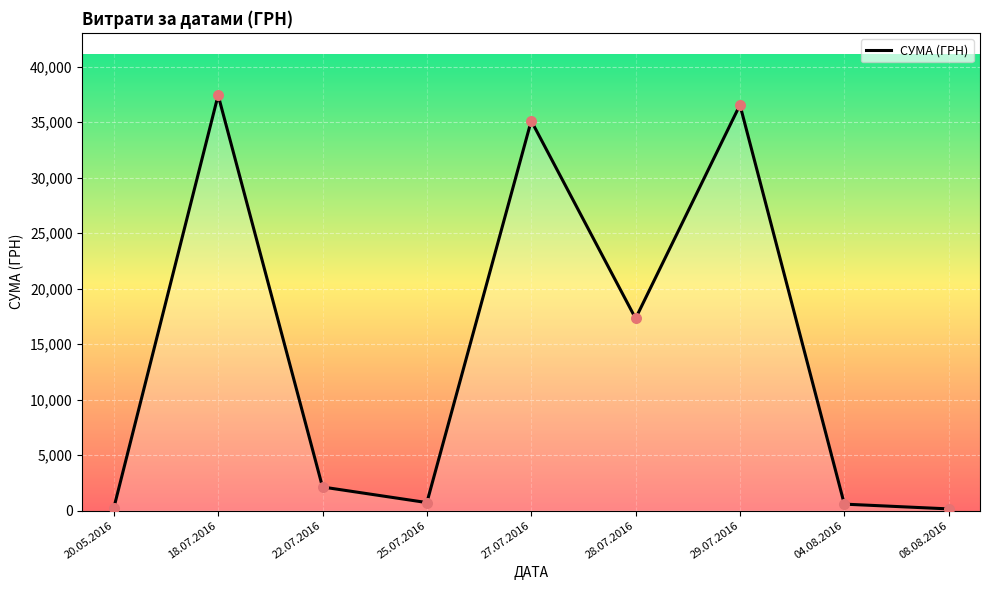

Between 29.07.2016 and 18.07.2016, which is larger?

18.07.2016